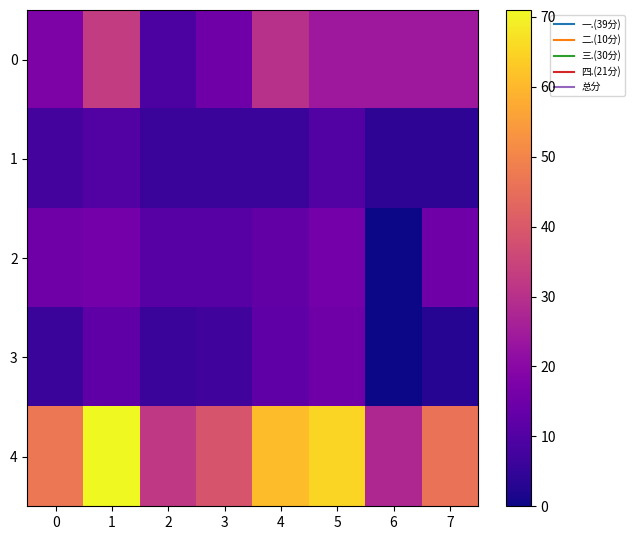

Which series has the largest total across all categories?

4